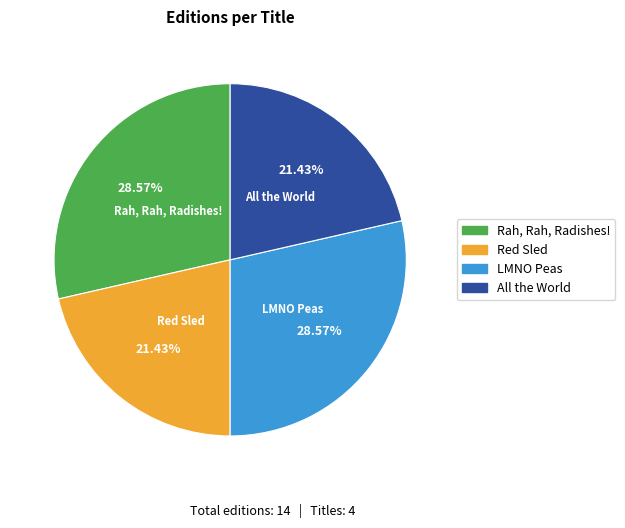

To the nearest percent, what is the difference between the largest and smallest slice percentages?

7%